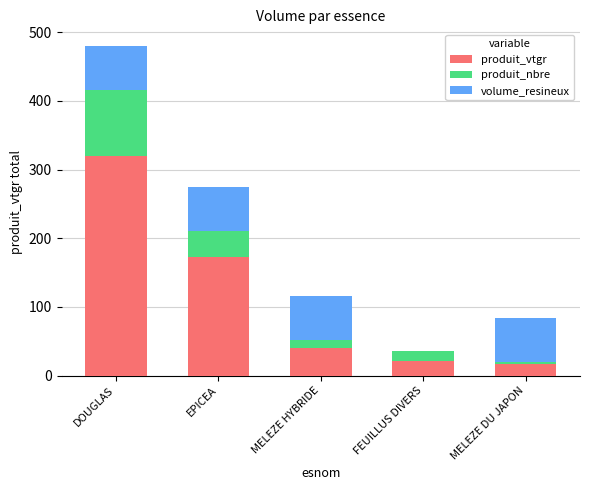

The produit_vtgr series shows 17.2 at MELEZE DU JAPON. True or false?

True